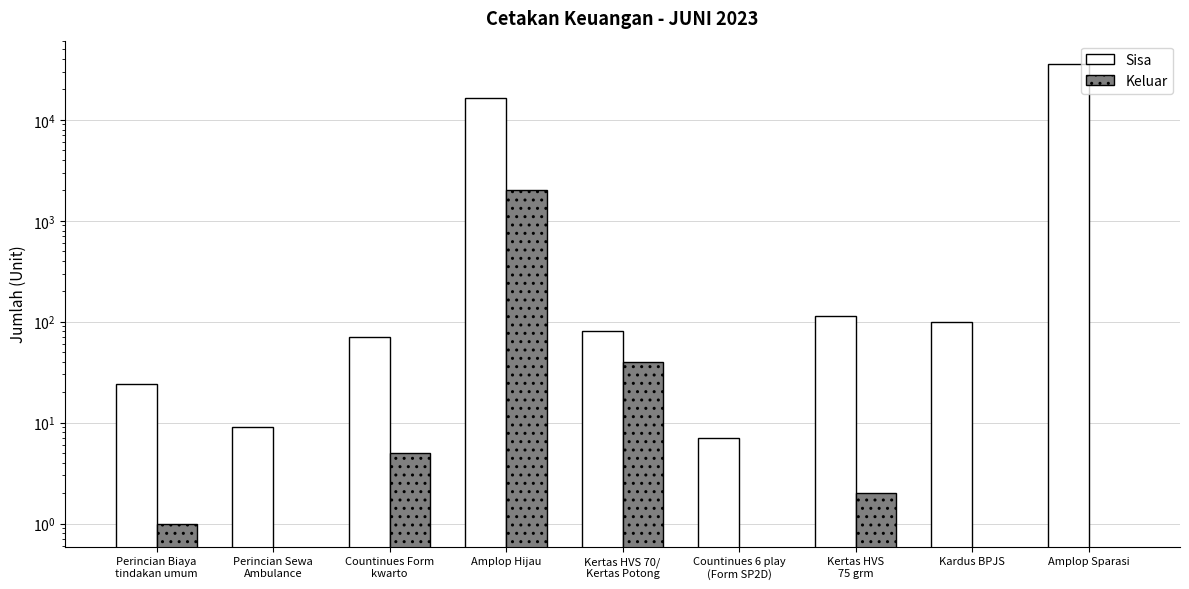

Is the value of Sisa at Kardus BPJS greater than the value of Keluar at Countinues Form
kwarto?

Yes